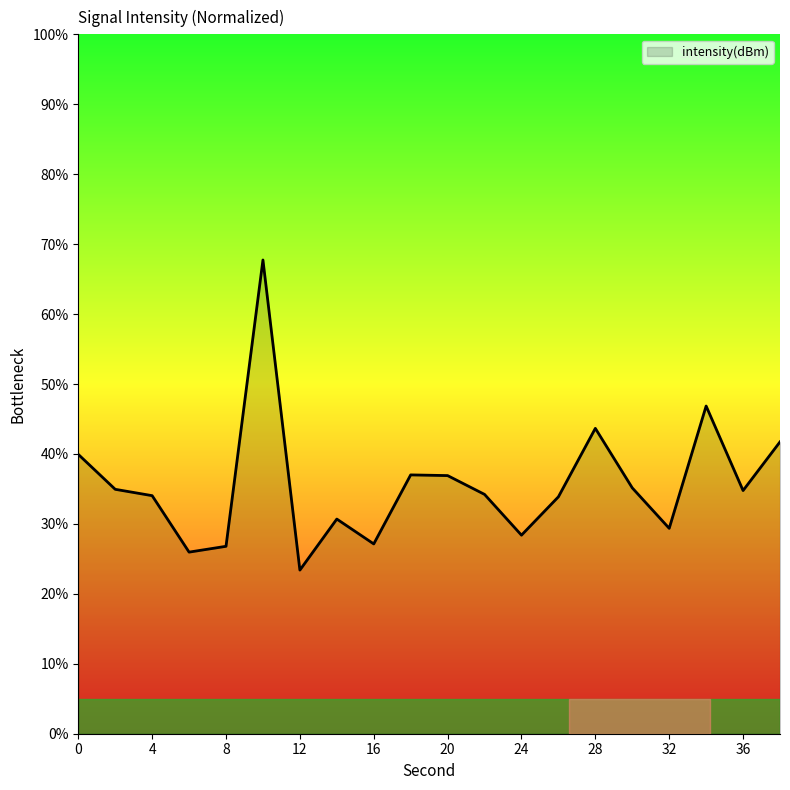

True or false: the data has more than 2 interior local peaks.

True